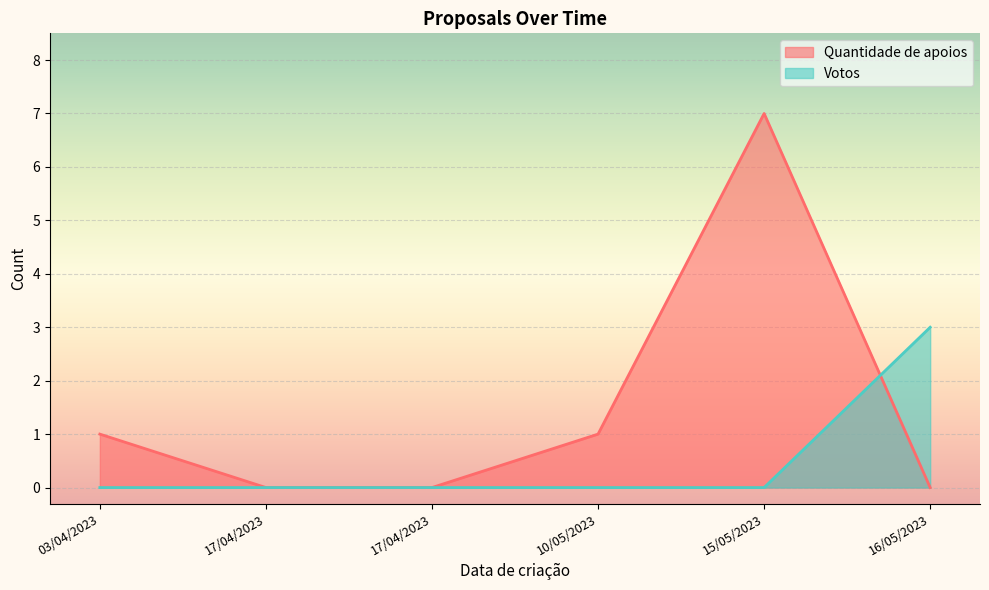

What is the total value across all series at 10/05/2023?

1